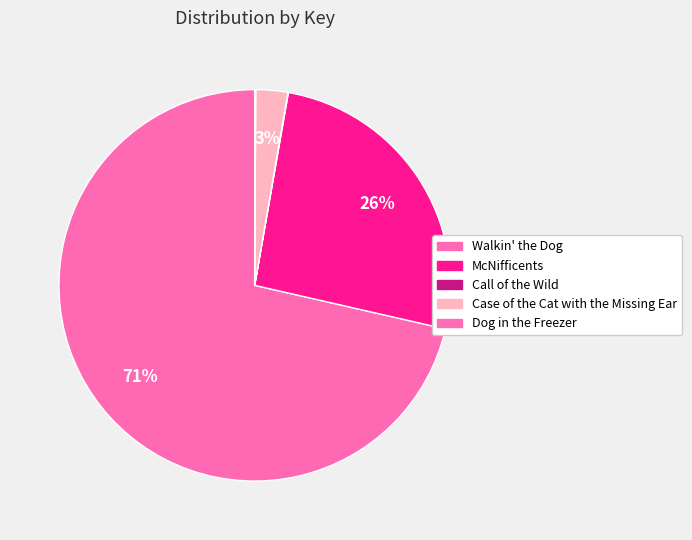

What is the total percentage of Call of the Wild and Dog in the Freezer?

0.1%